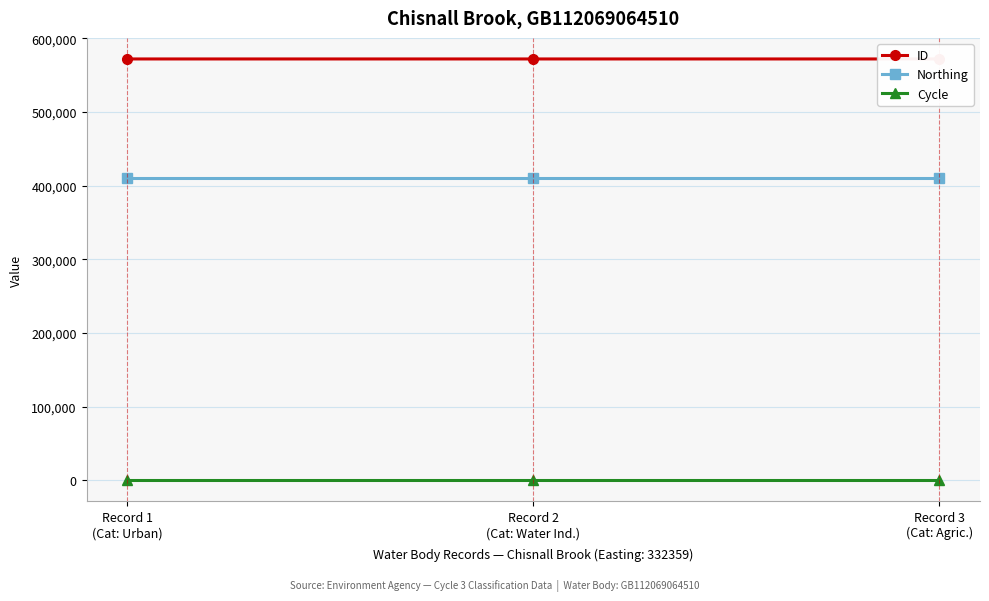

What is the average value of the Northing series?

410205